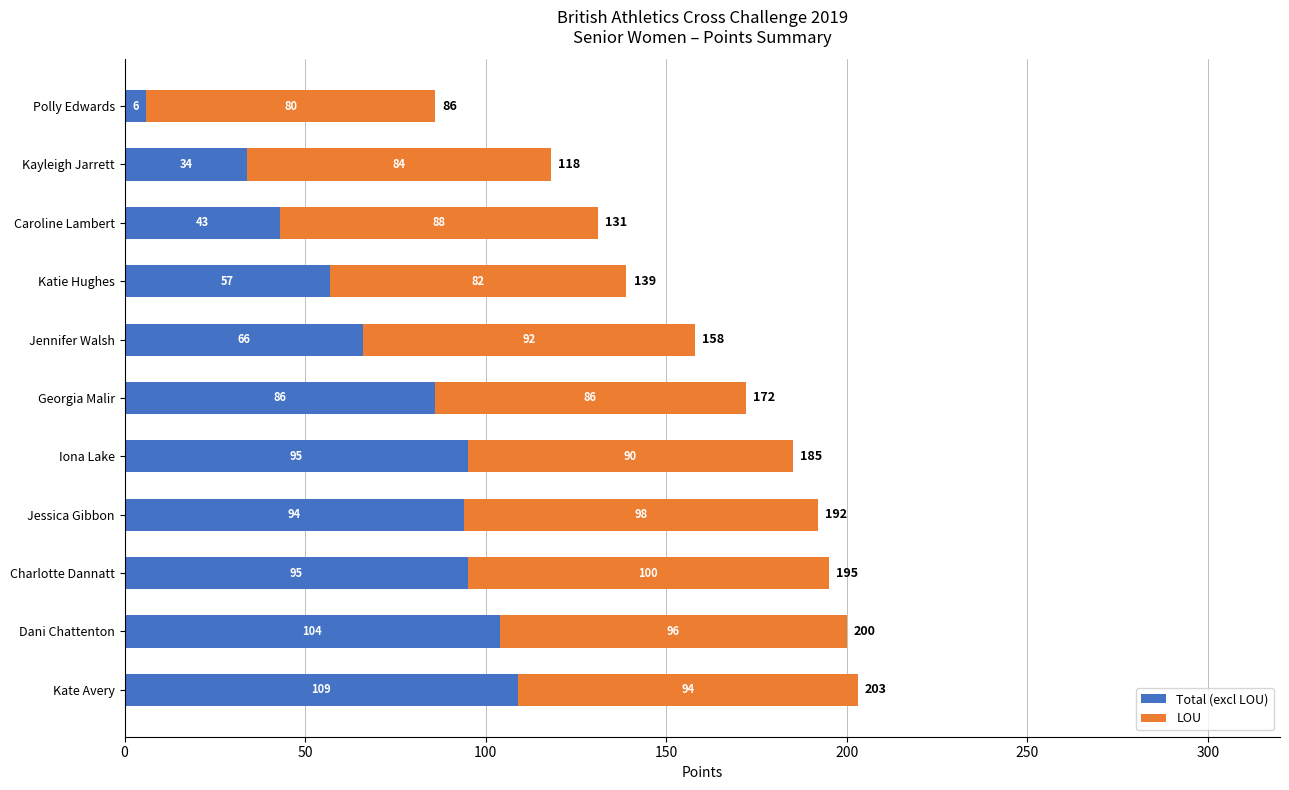

At which category is the sum across all series the highest?

Kate Avery